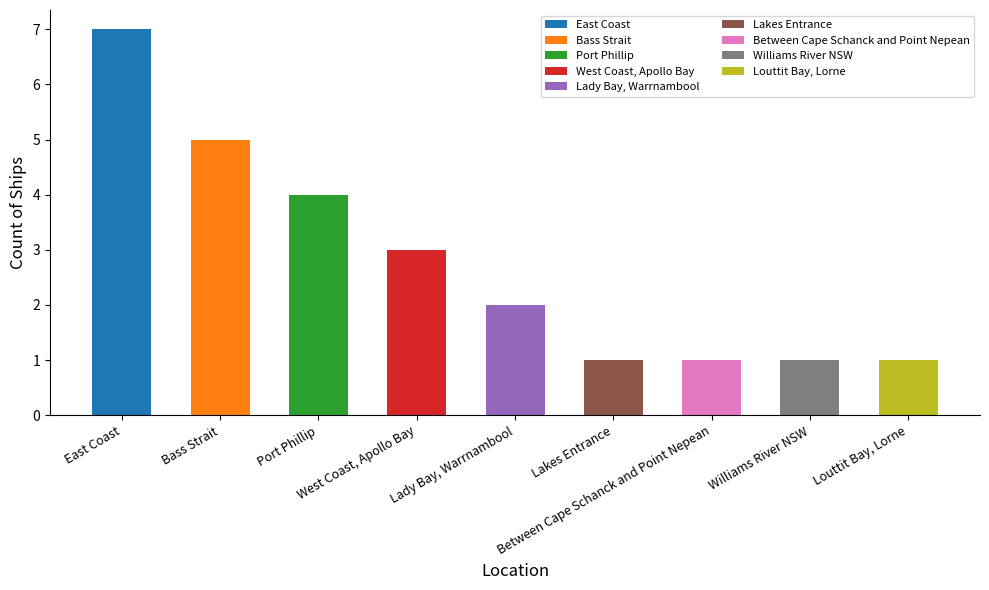

What is the value of the 9th bar from the left?

1